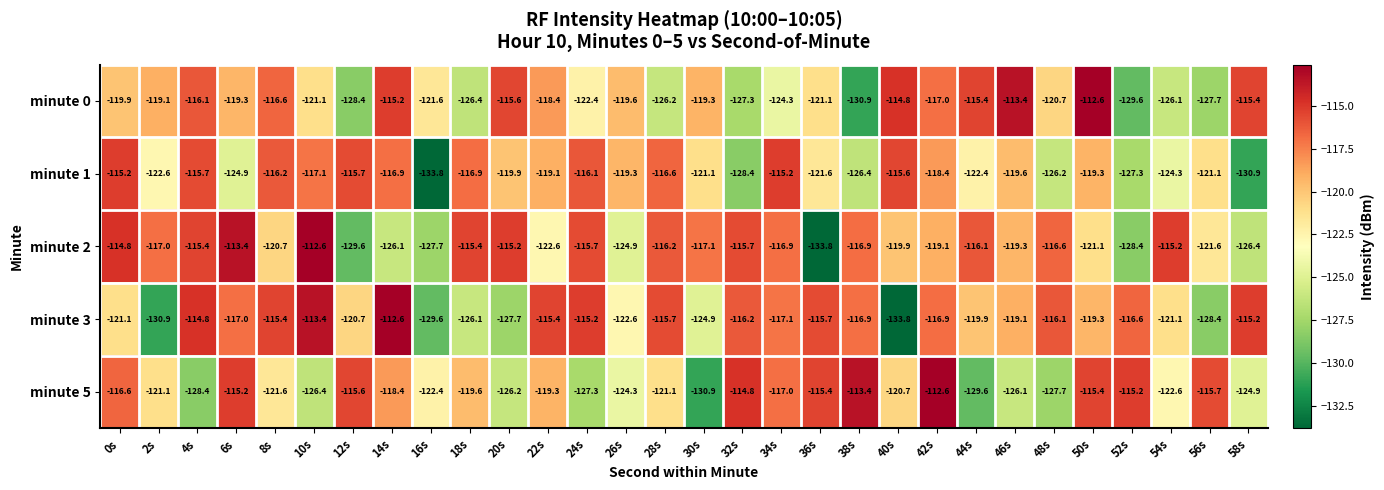

Count the number of data series in this chart.

5